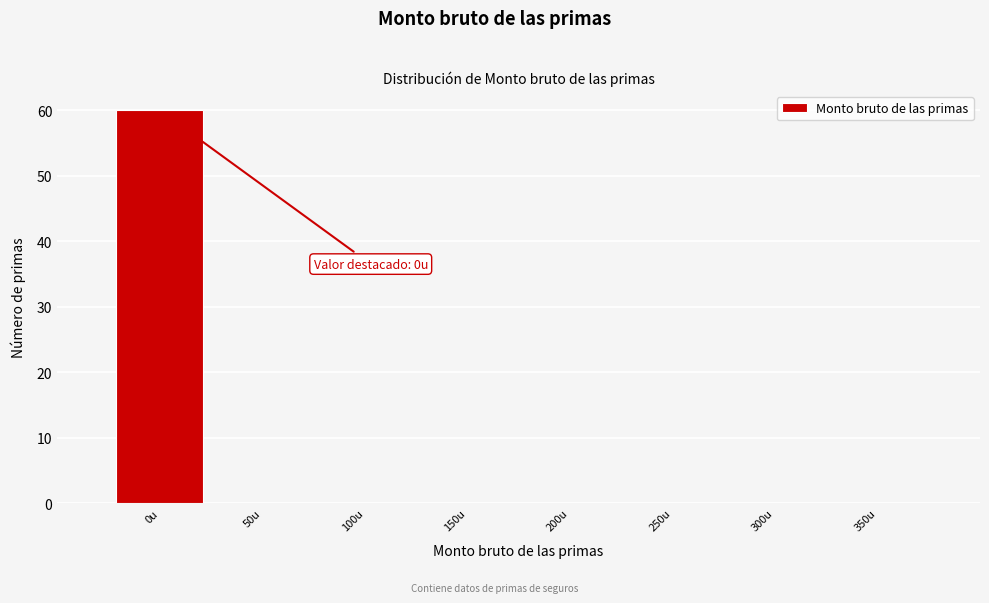

Reading right to left, list all the values displayed in this chart.

350u=0	300u=0	250u=0	200u=0	150u=0	100u=0	50u=0	0u=60